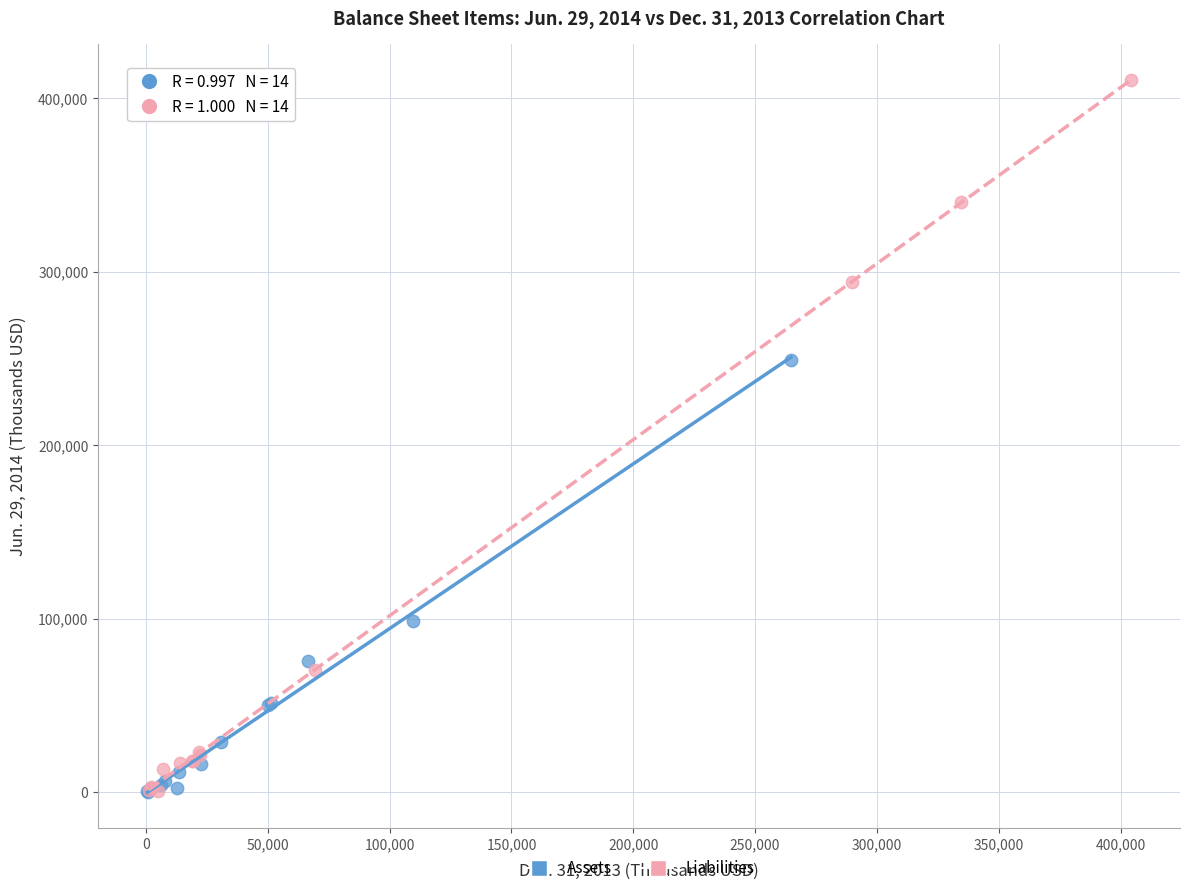

What are all the series names shown in the legend?

Assets, Liabilities